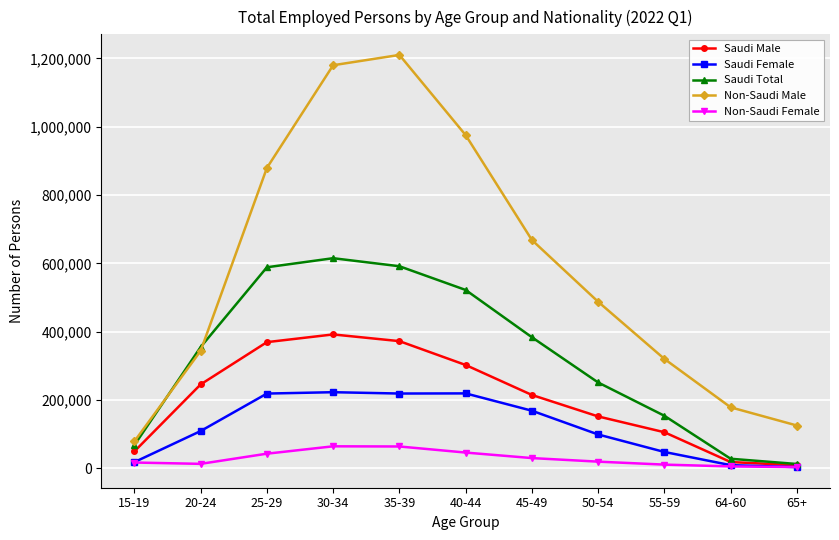

Does the chart have visible grid lines?

Yes